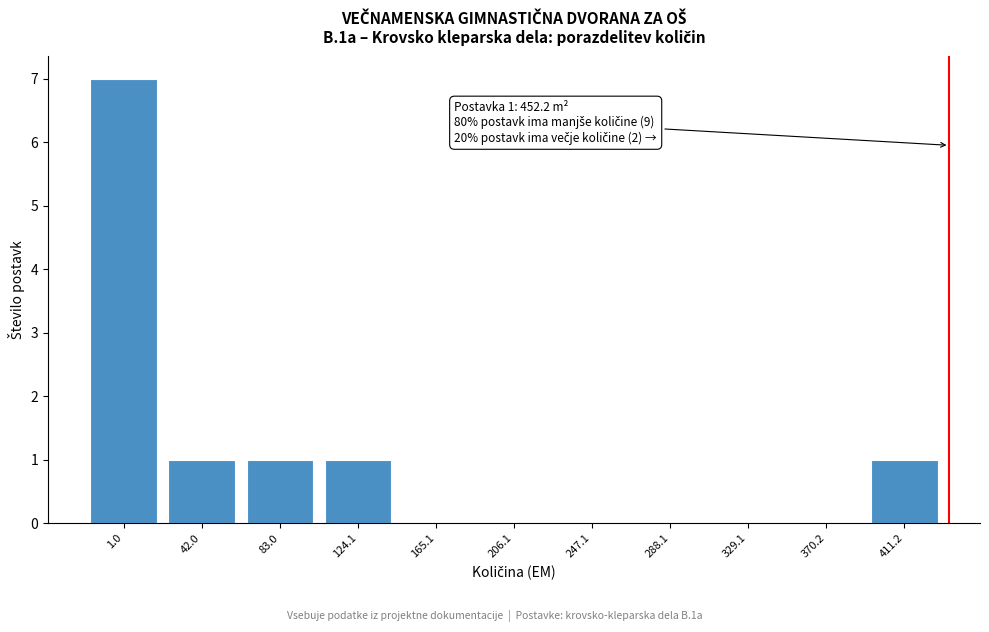

Reading right to left, list all the values displayed in this chart.

411.2=1	370.2=0	329.1=0	288.1=0	247.1=0	206.1=0	165.1=0	124.1=1	83.0=1	42.0=1	1.0=7